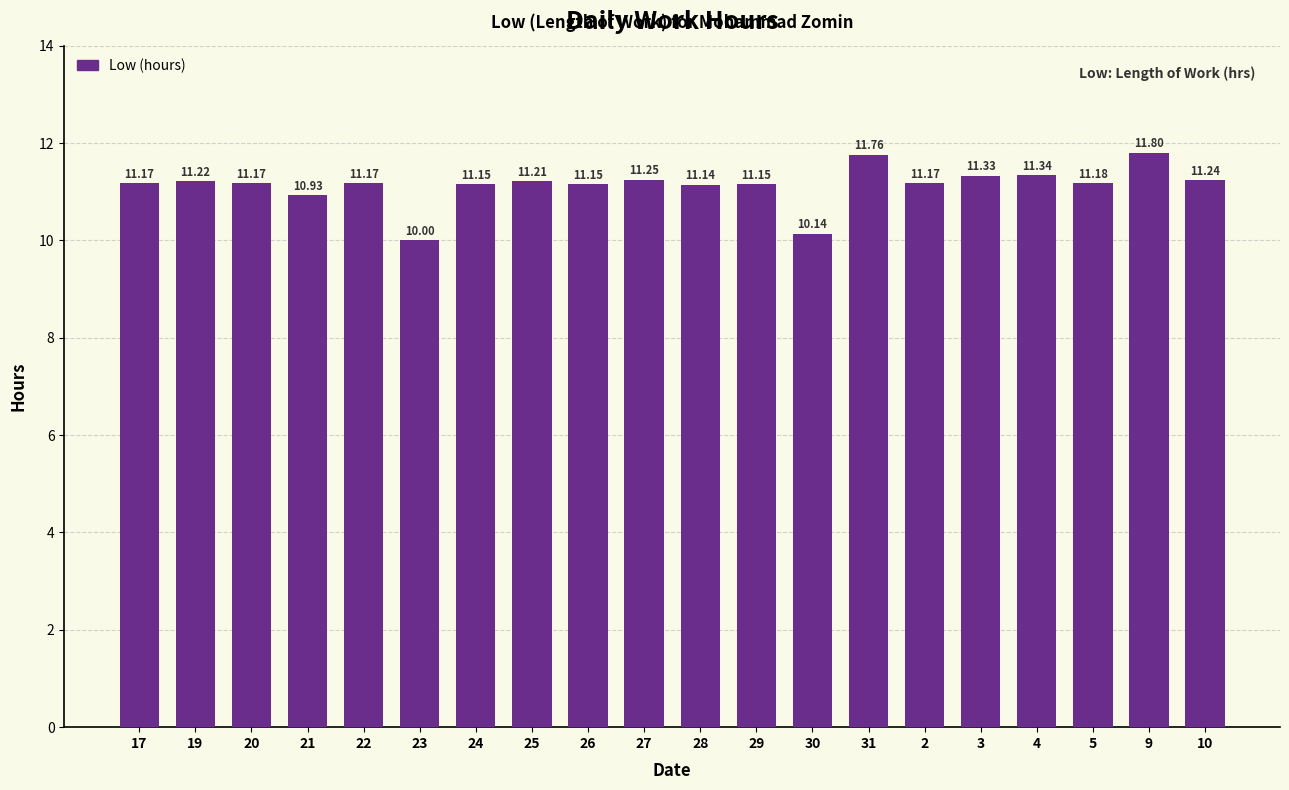

True or false: the data shows 7.8 at 2.

False